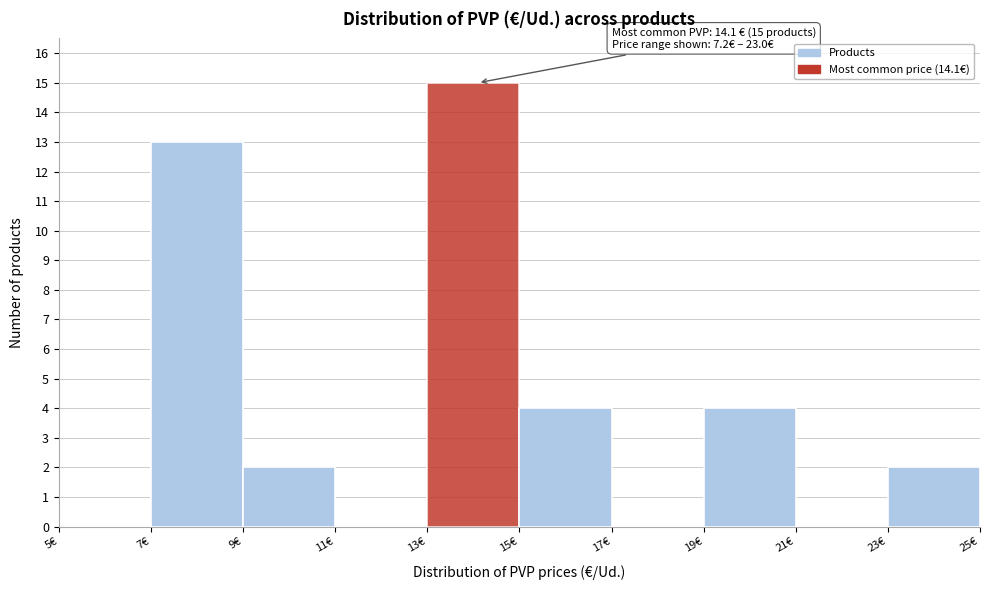

Which range on the x-axis has the tallest bar?

13 to 15